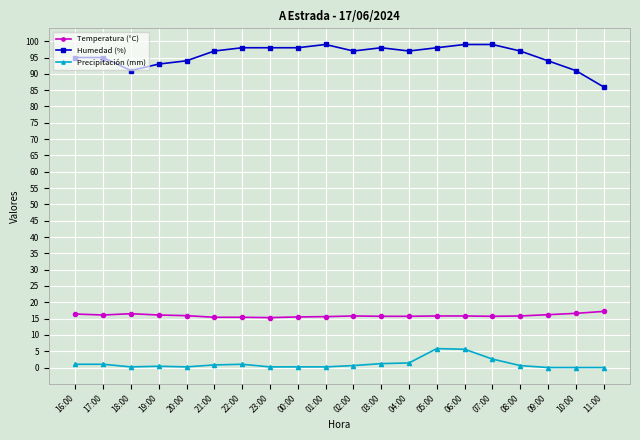

What is the label of the 10th point from the right?

02:00